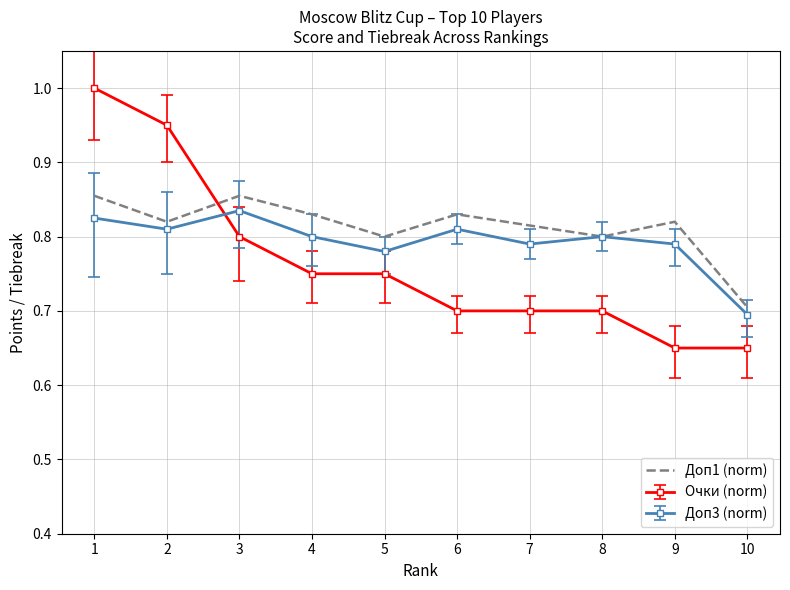

At which category does the chart reach its peak across all series?

1